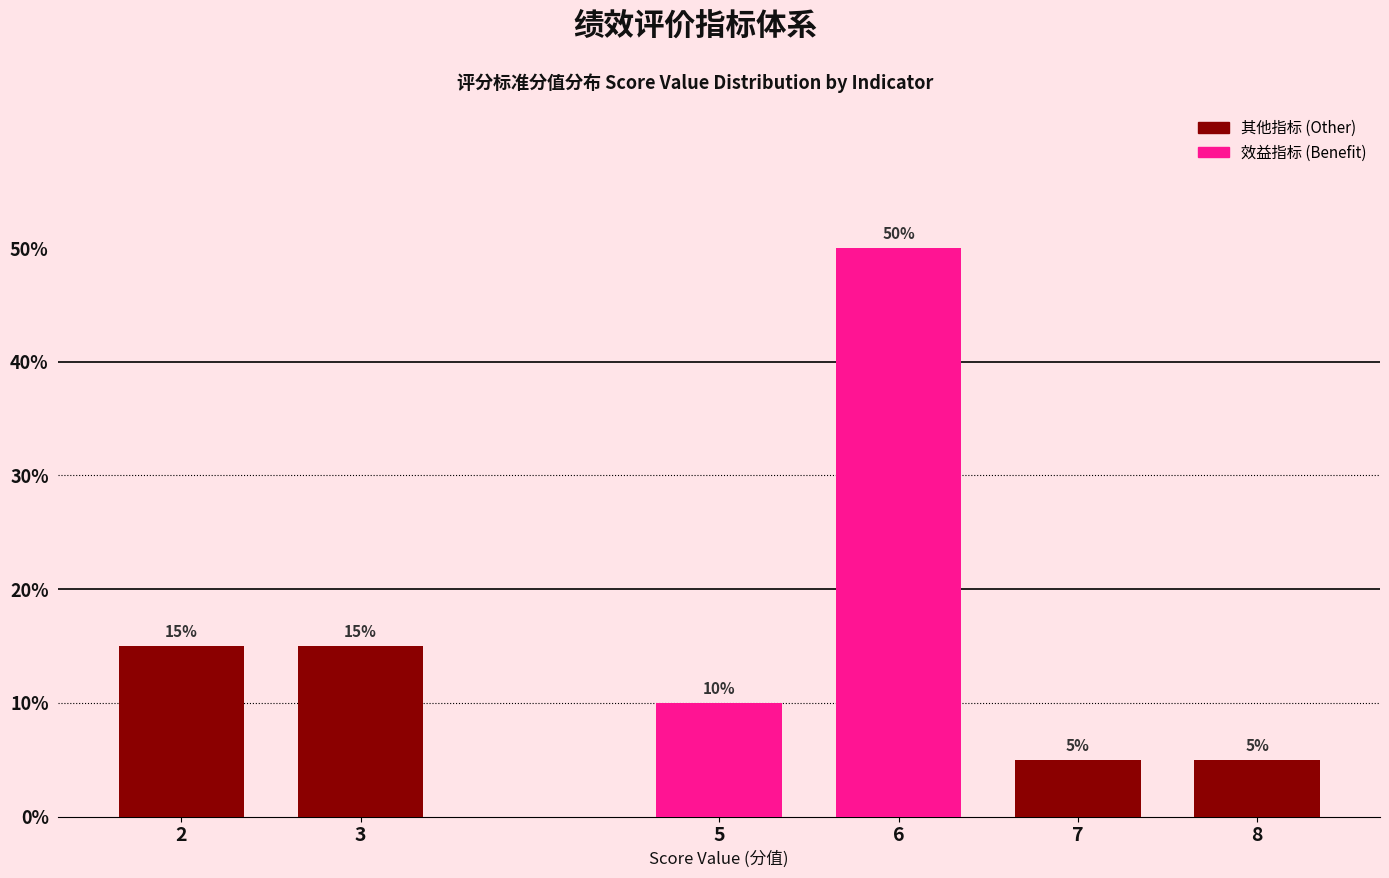

Reading left to right, extract all data points from this chart.

2=15	3=15	5=10	6=50	7=5	8=5